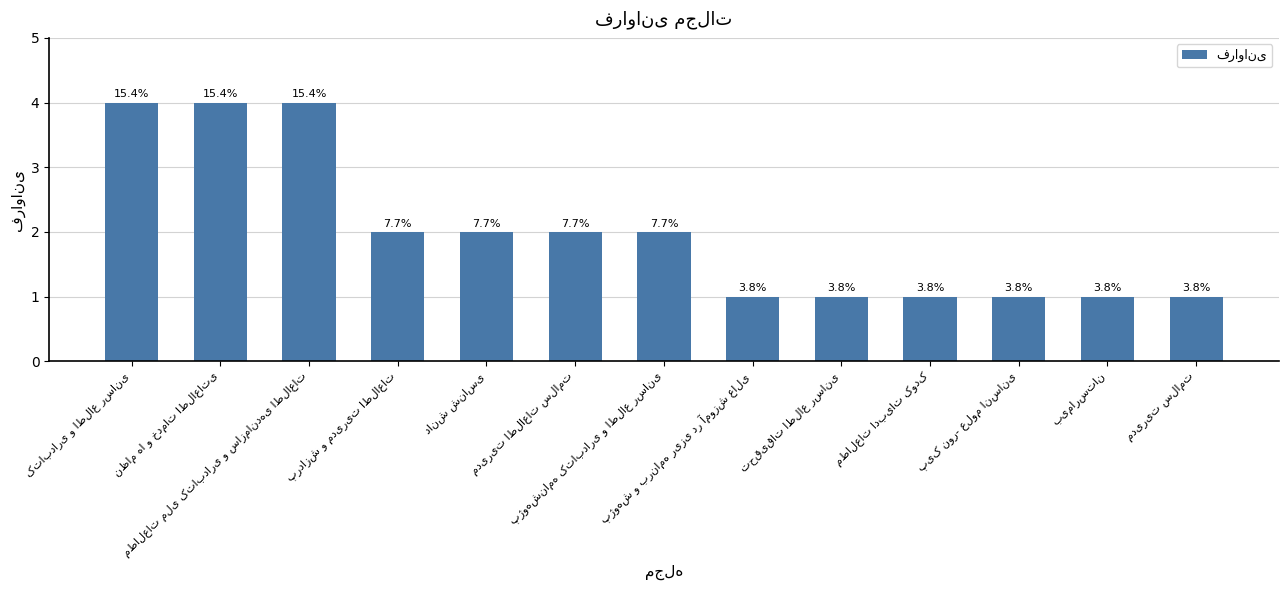

How many bars are there in total?

13